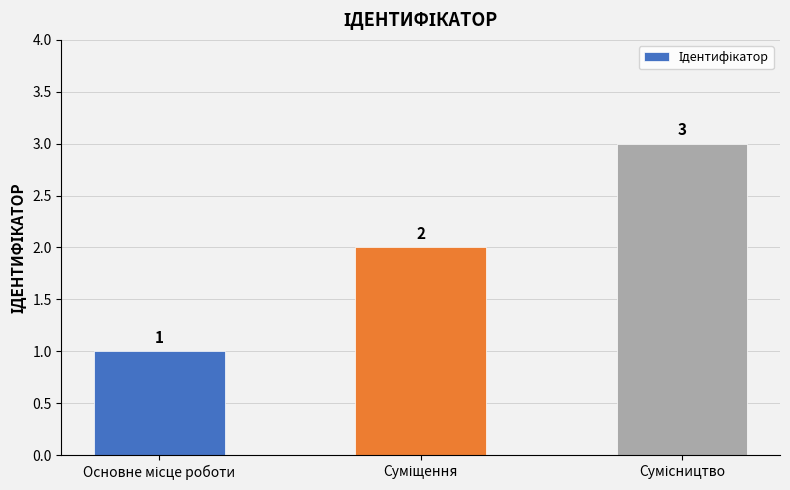

What is the value of the 2nd bar from the left?

2